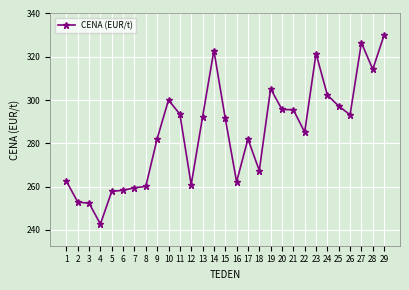

The chart shows a value of 262.2 at 16. True or false?

True